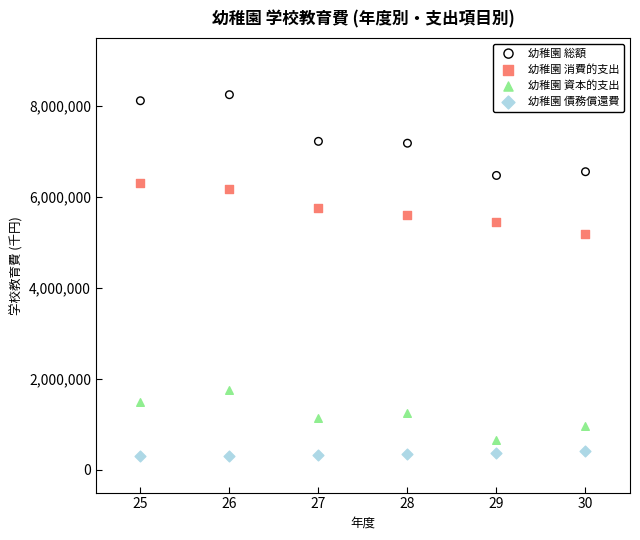

Which series reaches the maximum Y coordinate?

幼稚園 総額